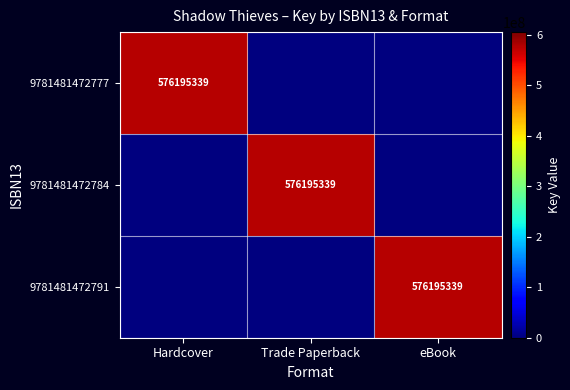

Count the 9781481472784 values in the range 0 to 576195339.

3